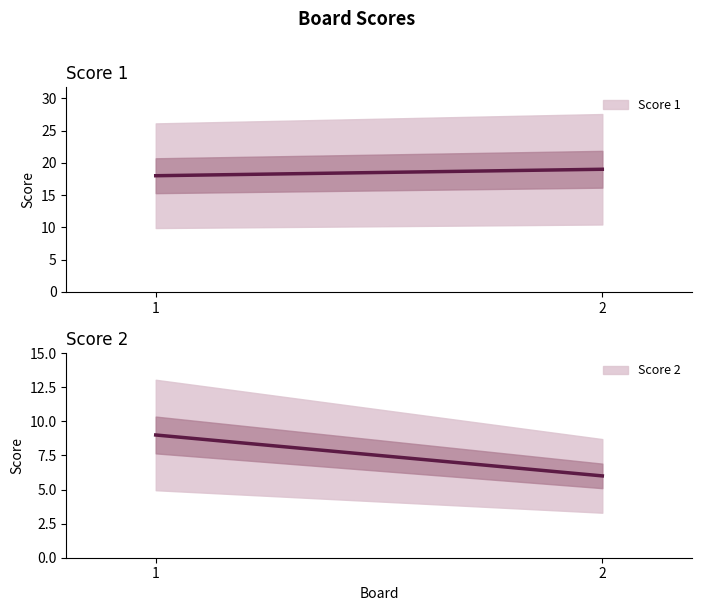

What is the difference between the Score 2 values at 1 and 2?

3